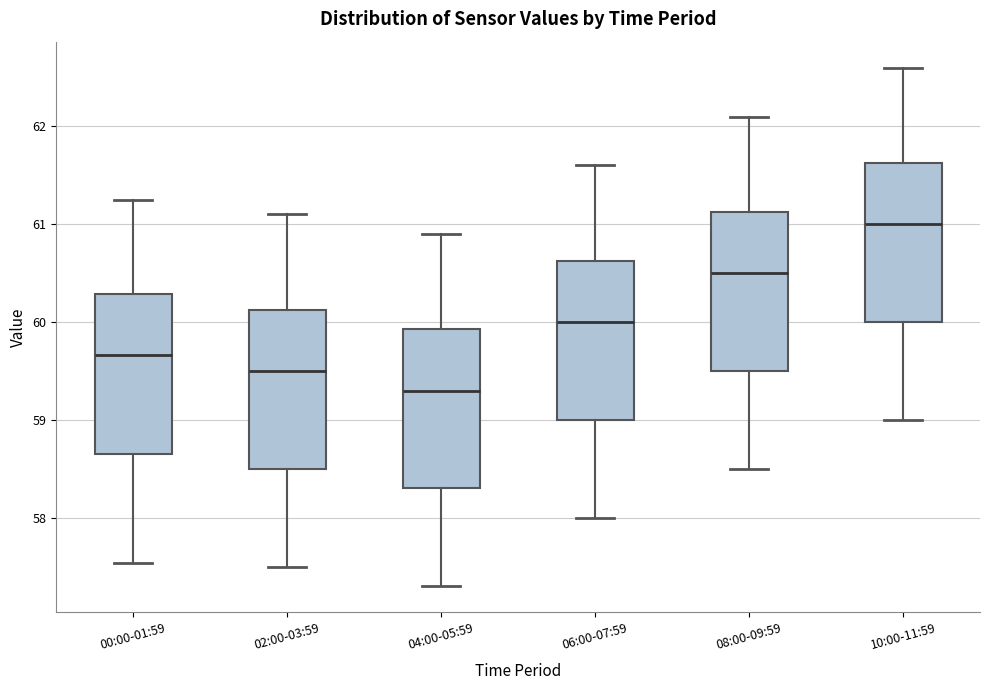

Reading left to right, transcribe this box plot: for each box, give where its median line is, the range the box spans, and where its two whiskers end, as read against the y-axis. The values are not printed on the chart, so give them approximately, as read against the axis.

00:00-01:59: median 59.7, box 58.7 to 60.3, whiskers 57.5 to 61.3
02:00-03:59: median 59.5, box 58.5 to 60.1, whiskers 57.5 to 61.1
04:00-05:59: median 59.3, box 58.3 to 59.9, whiskers 57.3 to 60.9
06:00-07:59: median 60.0, box 59.0 to 60.6, whiskers 58.0 to 61.6
08:00-09:59: median 60.5, box 59.5 to 61.1, whiskers 58.5 to 62.1
10:00-11:59: median 61.0, box 60.0 to 61.6, whiskers 59.0 to 62.6